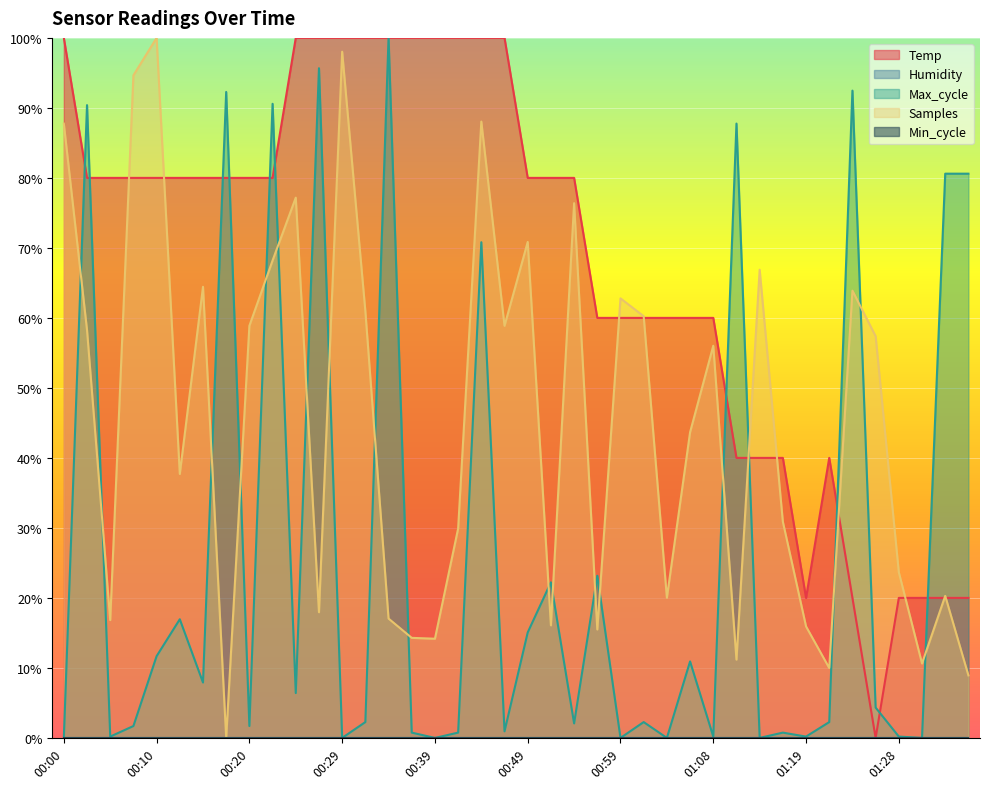

List the labels in order of value, largest first.

00:00, 00:24, 00:27, 00:29, 00:32, 00:34, 00:37, 00:39, 00:42, 00:44, 00:46, 00:03, 00:05, 00:07, 00:10, 00:12, 00:15, 00:17, 00:20, 00:22, 00:49, 00:51, 00:54, 00:56, 00:59, 01:01, 01:03, 01:06, 01:08, 01:11, 01:13, 01:16, 01:21, 01:19, 01:23, 01:28, 01:31, 01:33, 01:36, 01:26